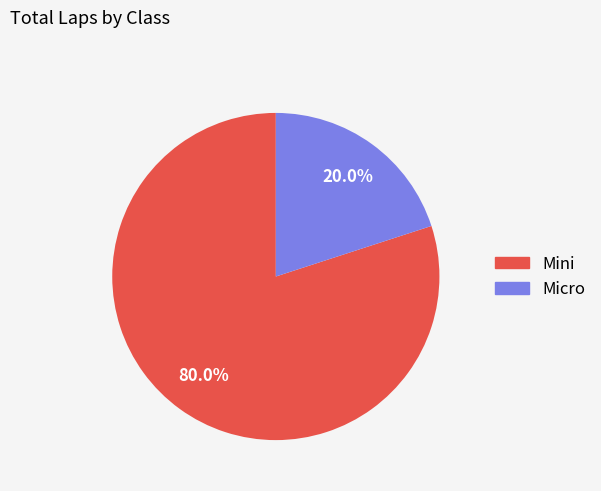

What percentage is NOT represented by Mini?

20.0%